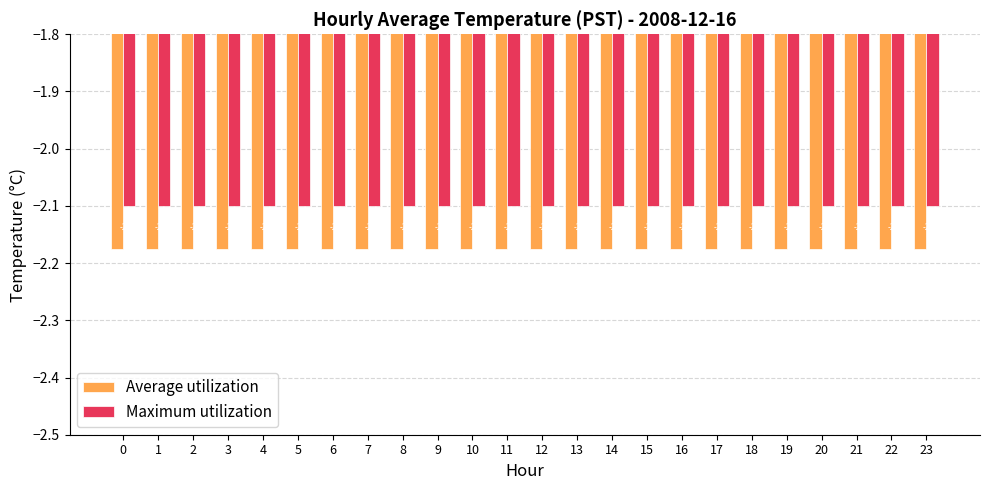

At 9, list the series in order from largest to smallest.

Maximum utilization, Average utilization